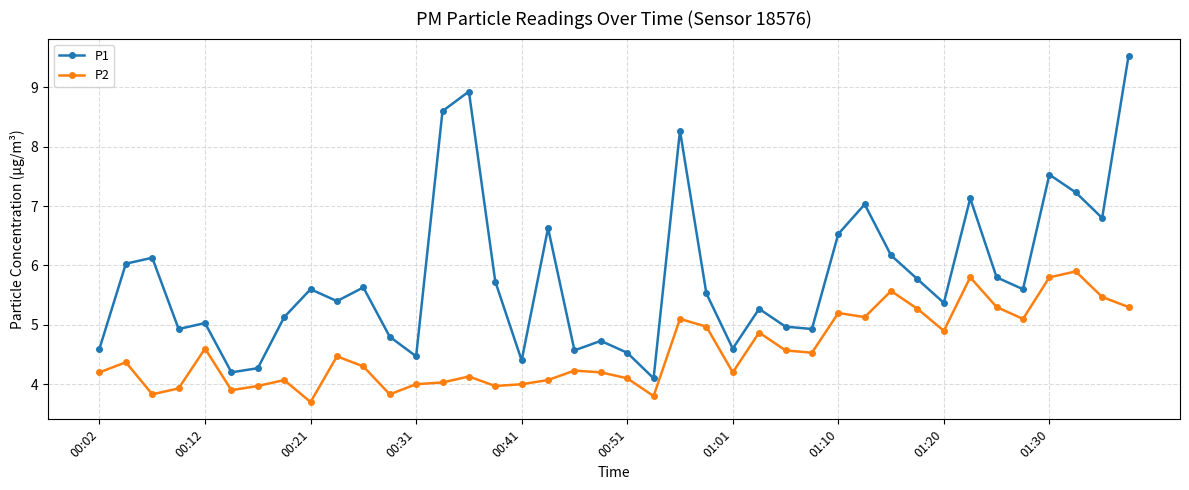

True or false: P2 and P1 intersect in this chart.

False